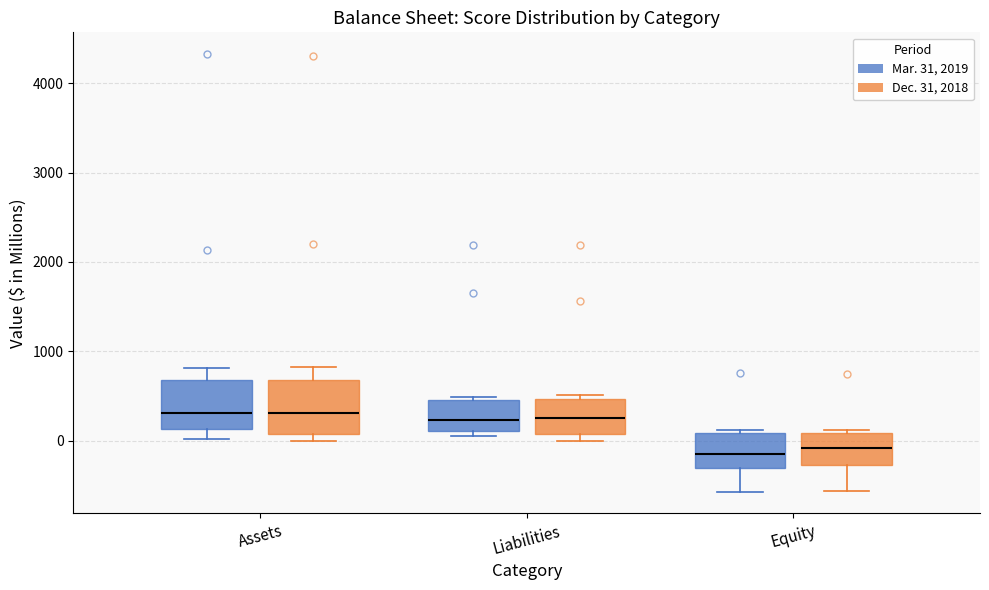

Reading left to right, read every box against the y-axis: the position of its median line, the range the box covers, and the ends of its whiskers. The values are not printed on the chart, so give them approximately, as read against the axis.

Assets (Mar. 31, 2019): median 300, box 100 to 700, whiskers 0 to 800
Assets (Dec. 31, 2018): median 300, box 100 to 700, whiskers 0 to 800
Liabilities (Mar. 31, 2019): median 200, box 100 to 500, whiskers 0 to 500 (just above the box's upper edge)
Liabilities (Dec. 31, 2018): median 200, box 100 to 500, whiskers 0 to 500 (just above the box's upper edge)
Equity (Mar. 31, 2019): median -200, box -300 to 100, whiskers -600 to 100
Equity (Dec. 31, 2018): median -100, box -300 to 100, whiskers -600 to 100